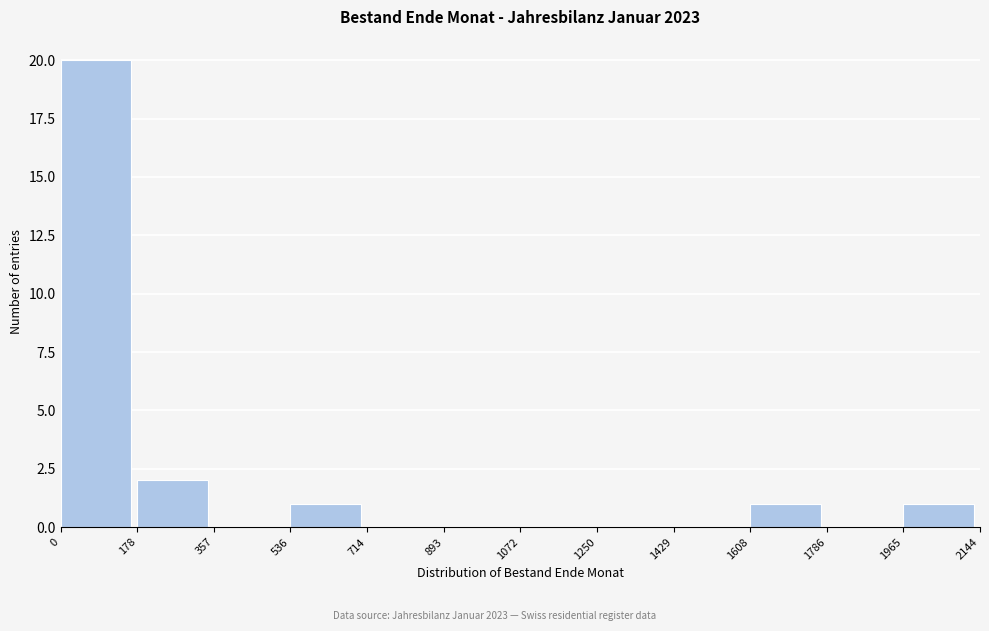

How tall is the bar that spans 0 to 178 on the x-axis? The values are not printed on the chart, so give them approximately, as read against the axis.

20